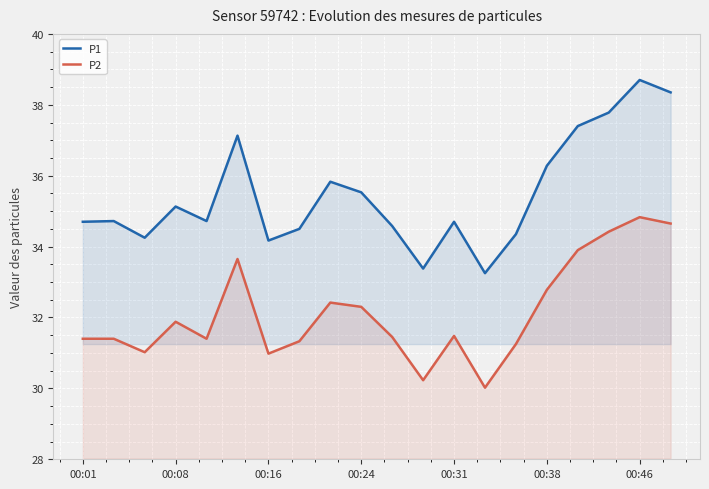

What is the sum of all P1 values?

709.5